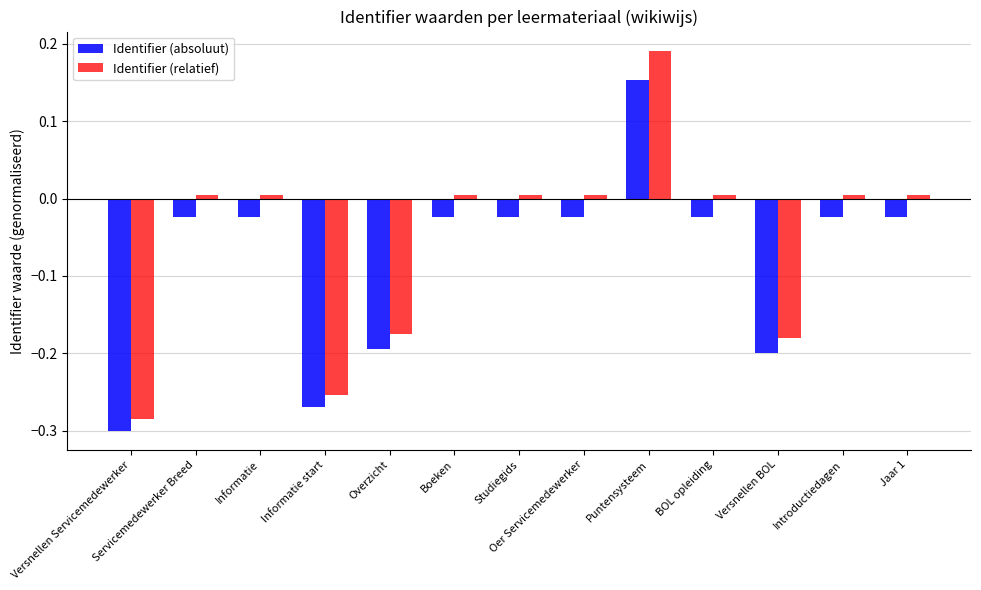

What is the value of the Identifier (relatief) bar at the 5th from the left?

-0.2